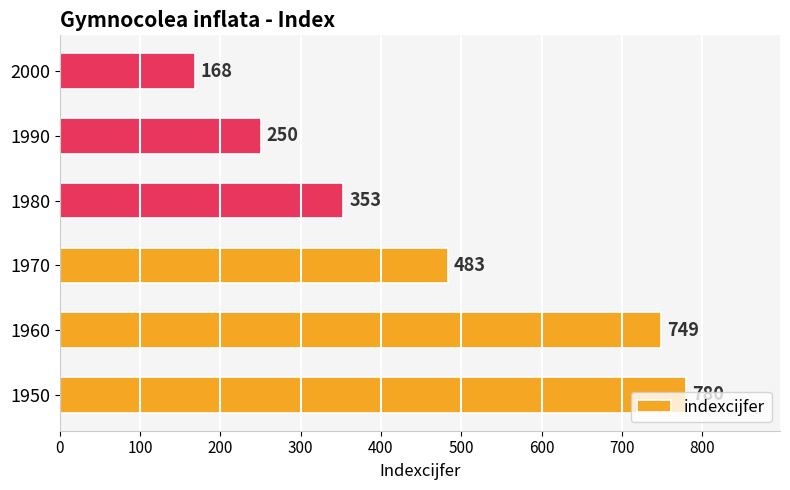

What is the difference between the second highest and second lowest values?

499